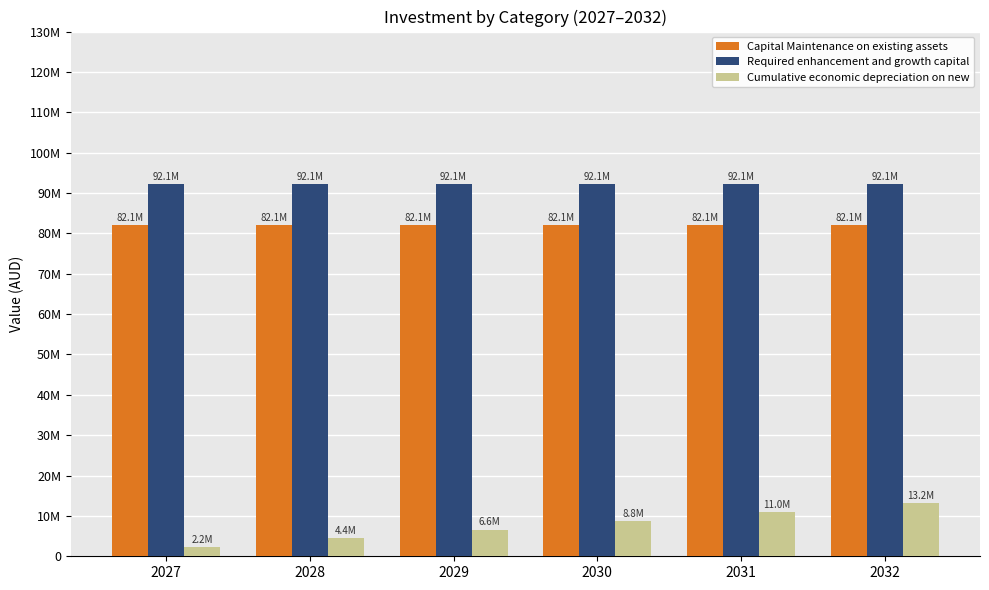

Where is Required enhancement and growth capital nearest to the value 92114246?

2027